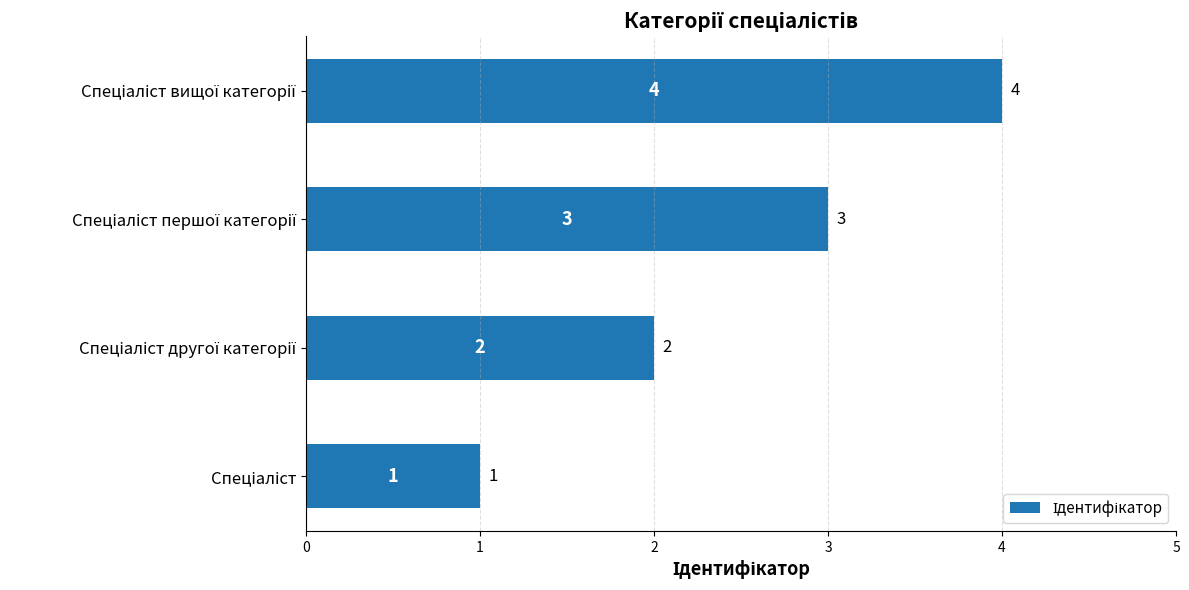

What is the maximum value shown in the chart?

4